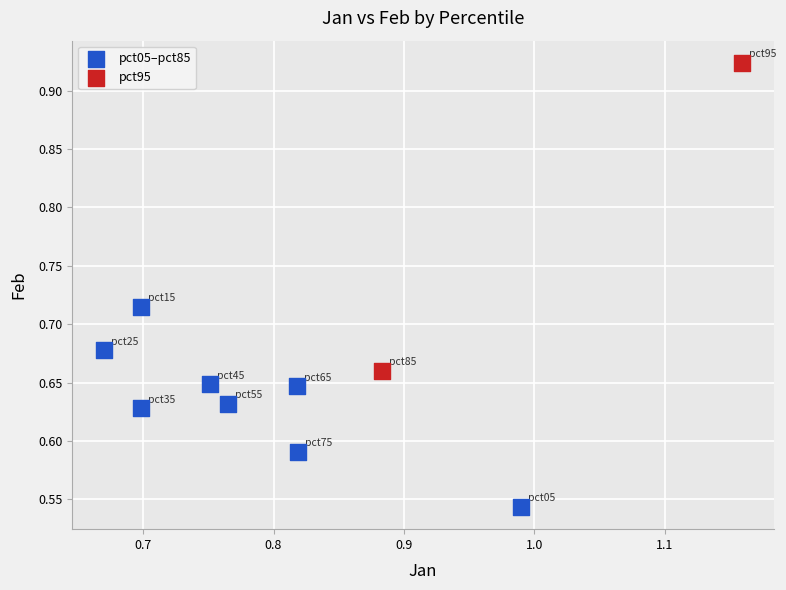

Which series contains the lowest Y value?

pct05–pct85